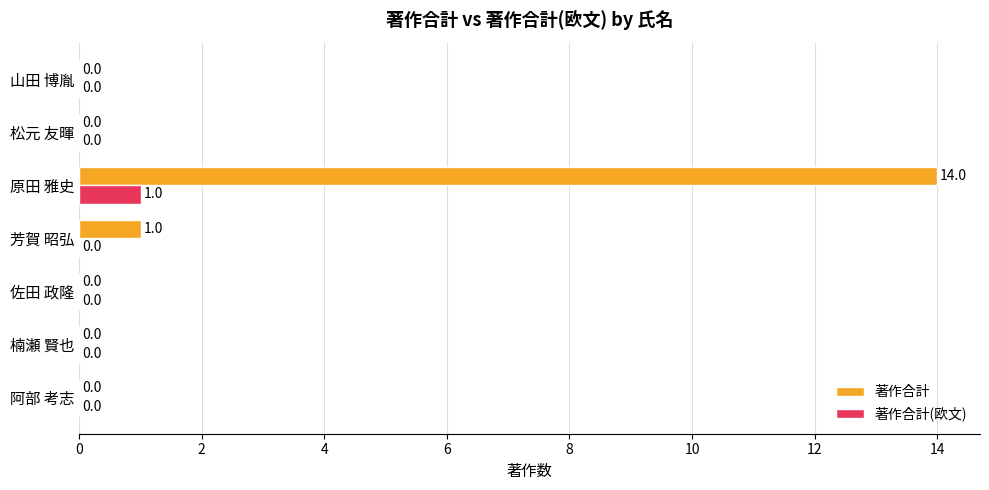

Which series has the largest total across all categories?

著作合計